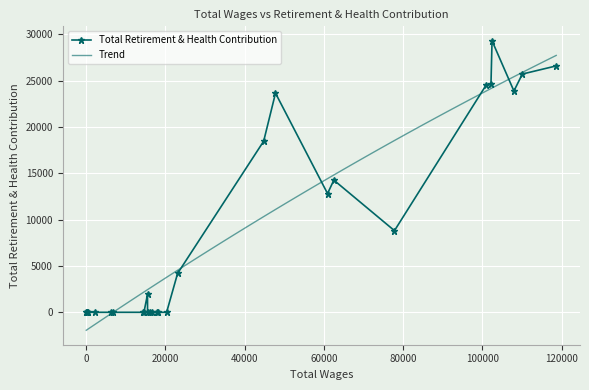

Reading right to left, transcribe all the data shown in this chart.

28=0	27=0	26=0	25=0	24=0	23=0	22=0	21=0	20=0	19=0	18=1939	17=0	16=0	15=0	14=0	13=0	12=0	11=4195	10=18461	9=23645	8=12812	7=14260	6=8808	5=24480	4=24638	3=29293	2=23878	1=25707	0=26584